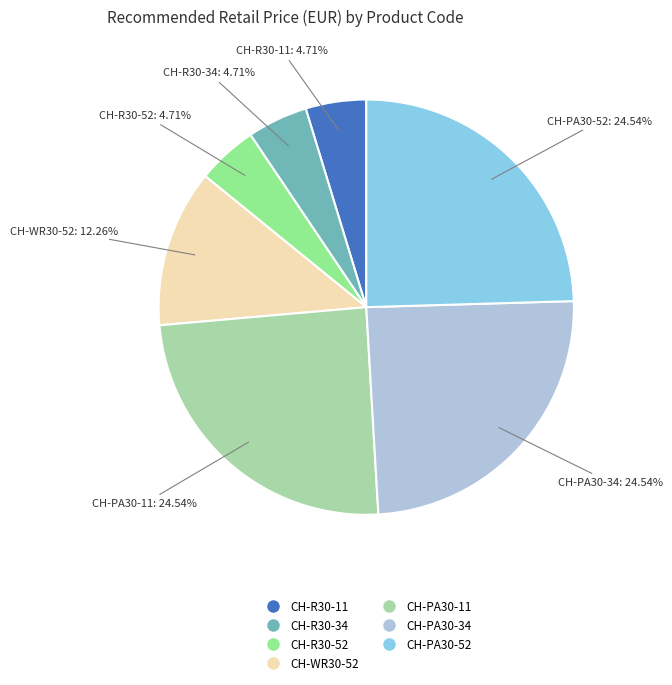

Is the sum of CH-R30-52 and CH-R30-11 greater than half?

No